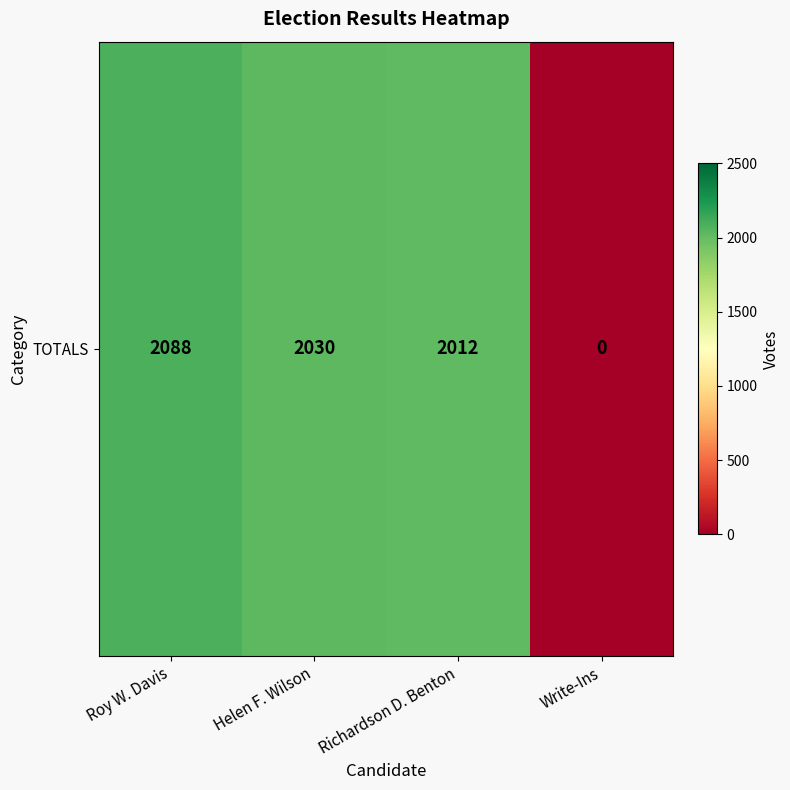

What is the maximum value shown in the chart?

2088